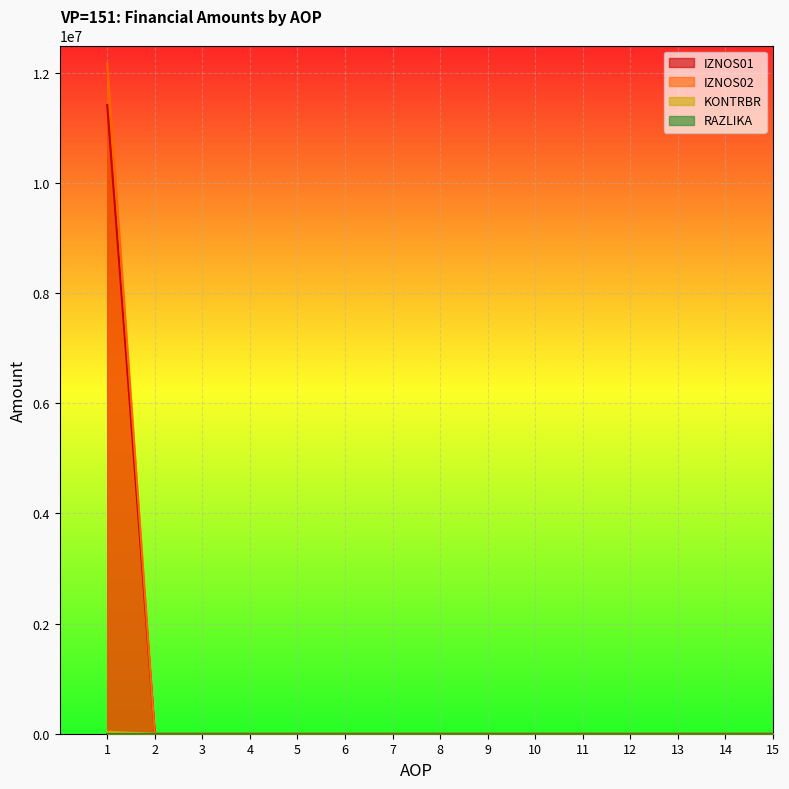

What is the average value of the IZNOS02 series?

811324.8